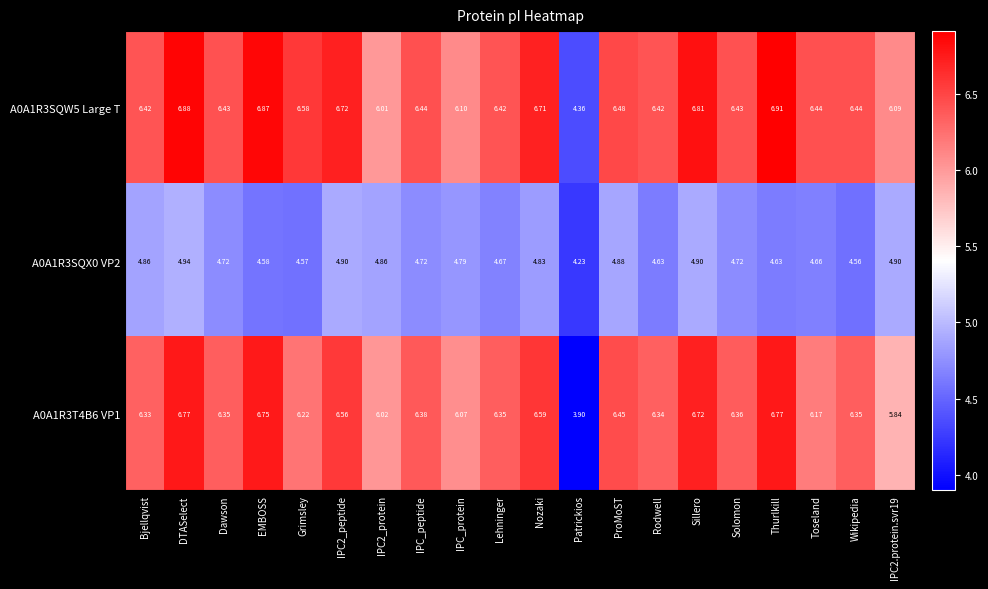

At which category does the chart reach its minimum across all series?

Patrickios